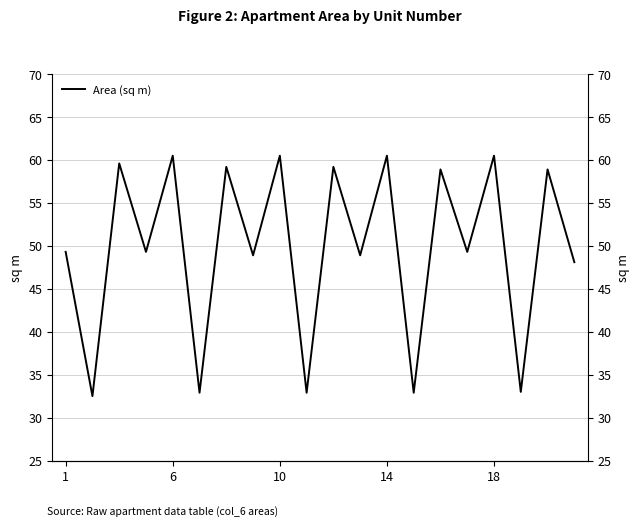

What is the average value?

49.8